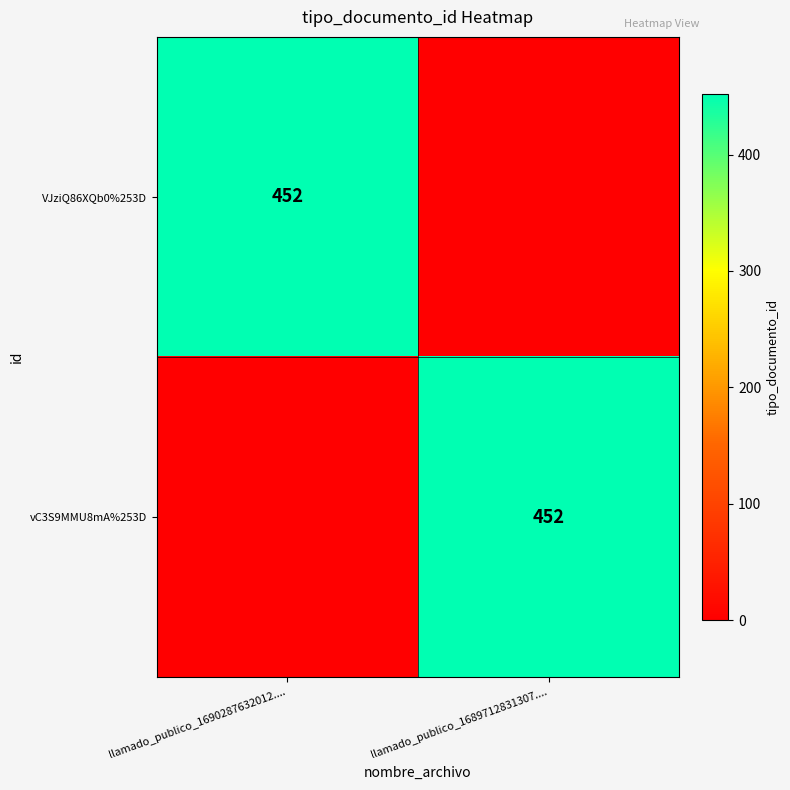

What is the greatest value displayed?

452